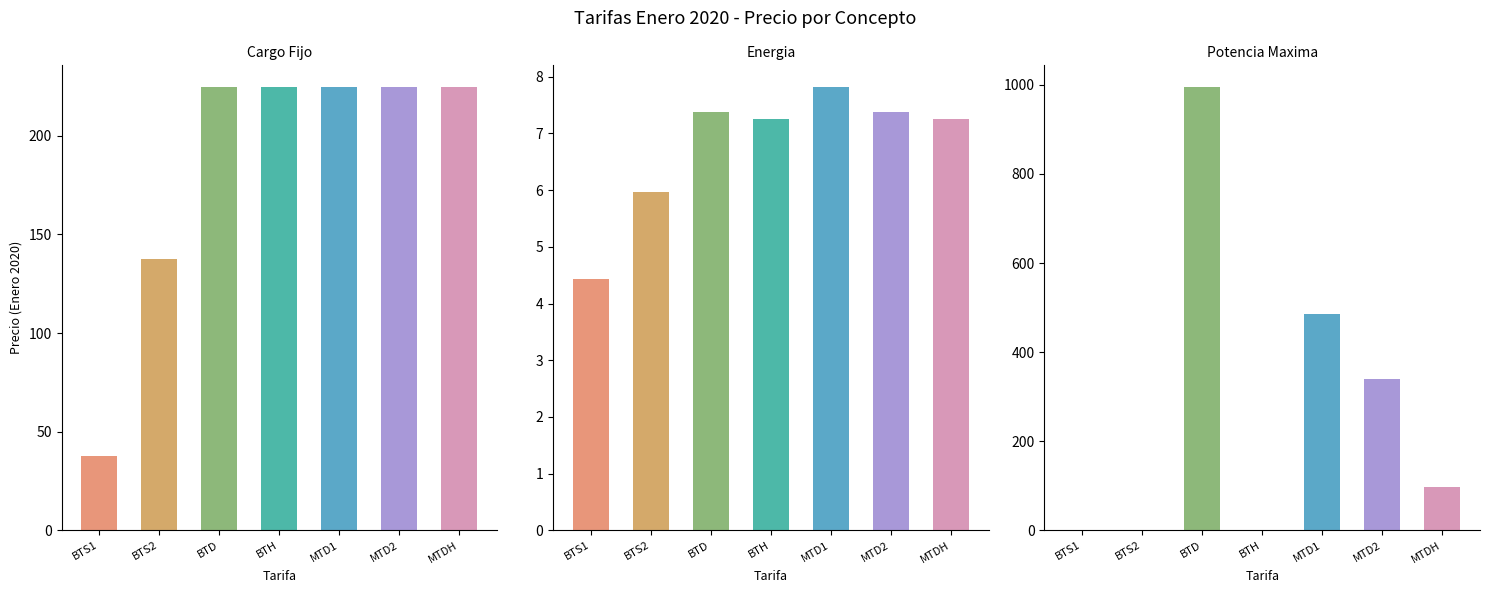

List the series in order of their overall mean, highest first.

Potencia Maxima, Cargo Fijo, Energia